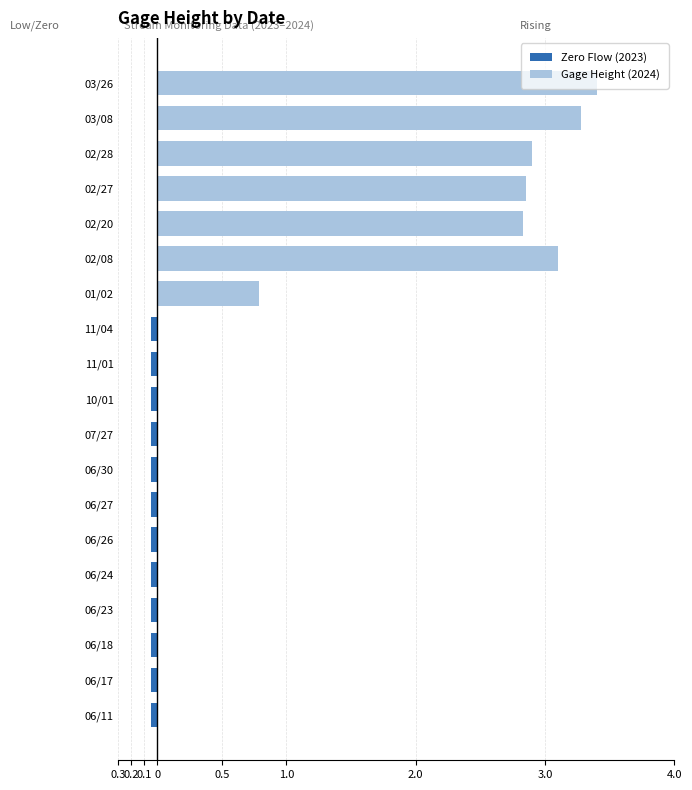

What is the value of the Zero Flow (2023) bar at the 9th from the left?

-0.1